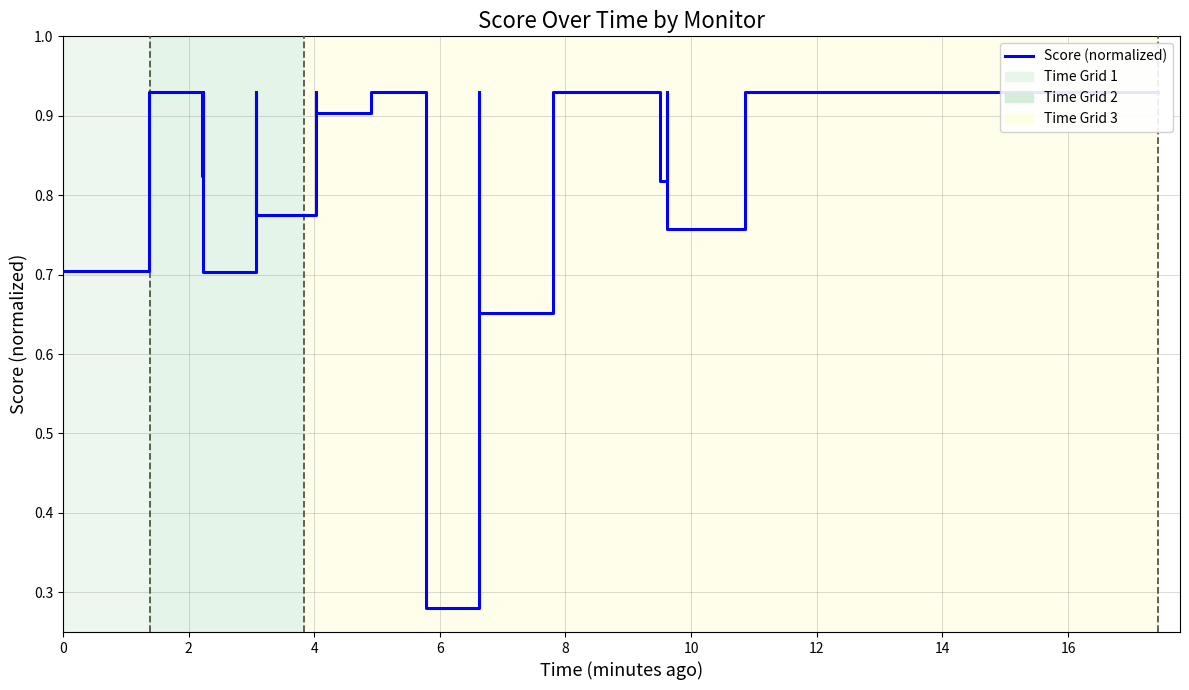

How many values are between 0 and 1?

40